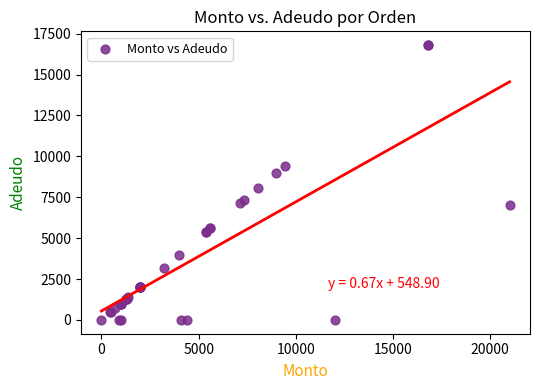

What Y value in the scatter plot is closest to 8400?

8068.5